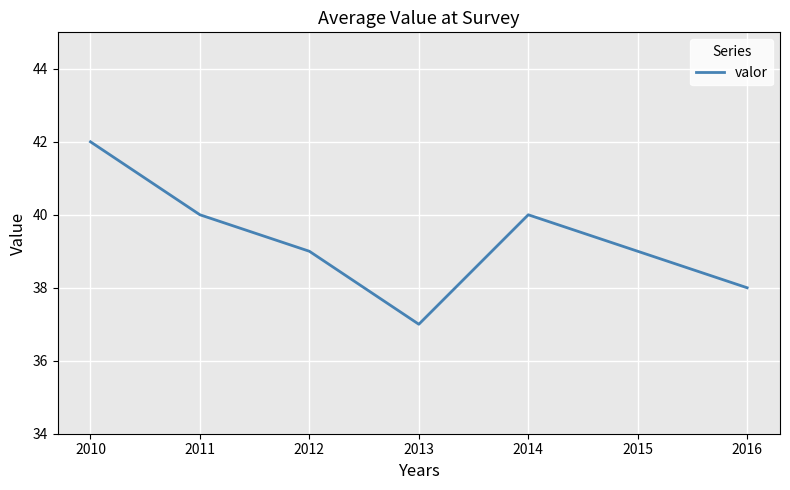

Count the number of data series in this chart.

1